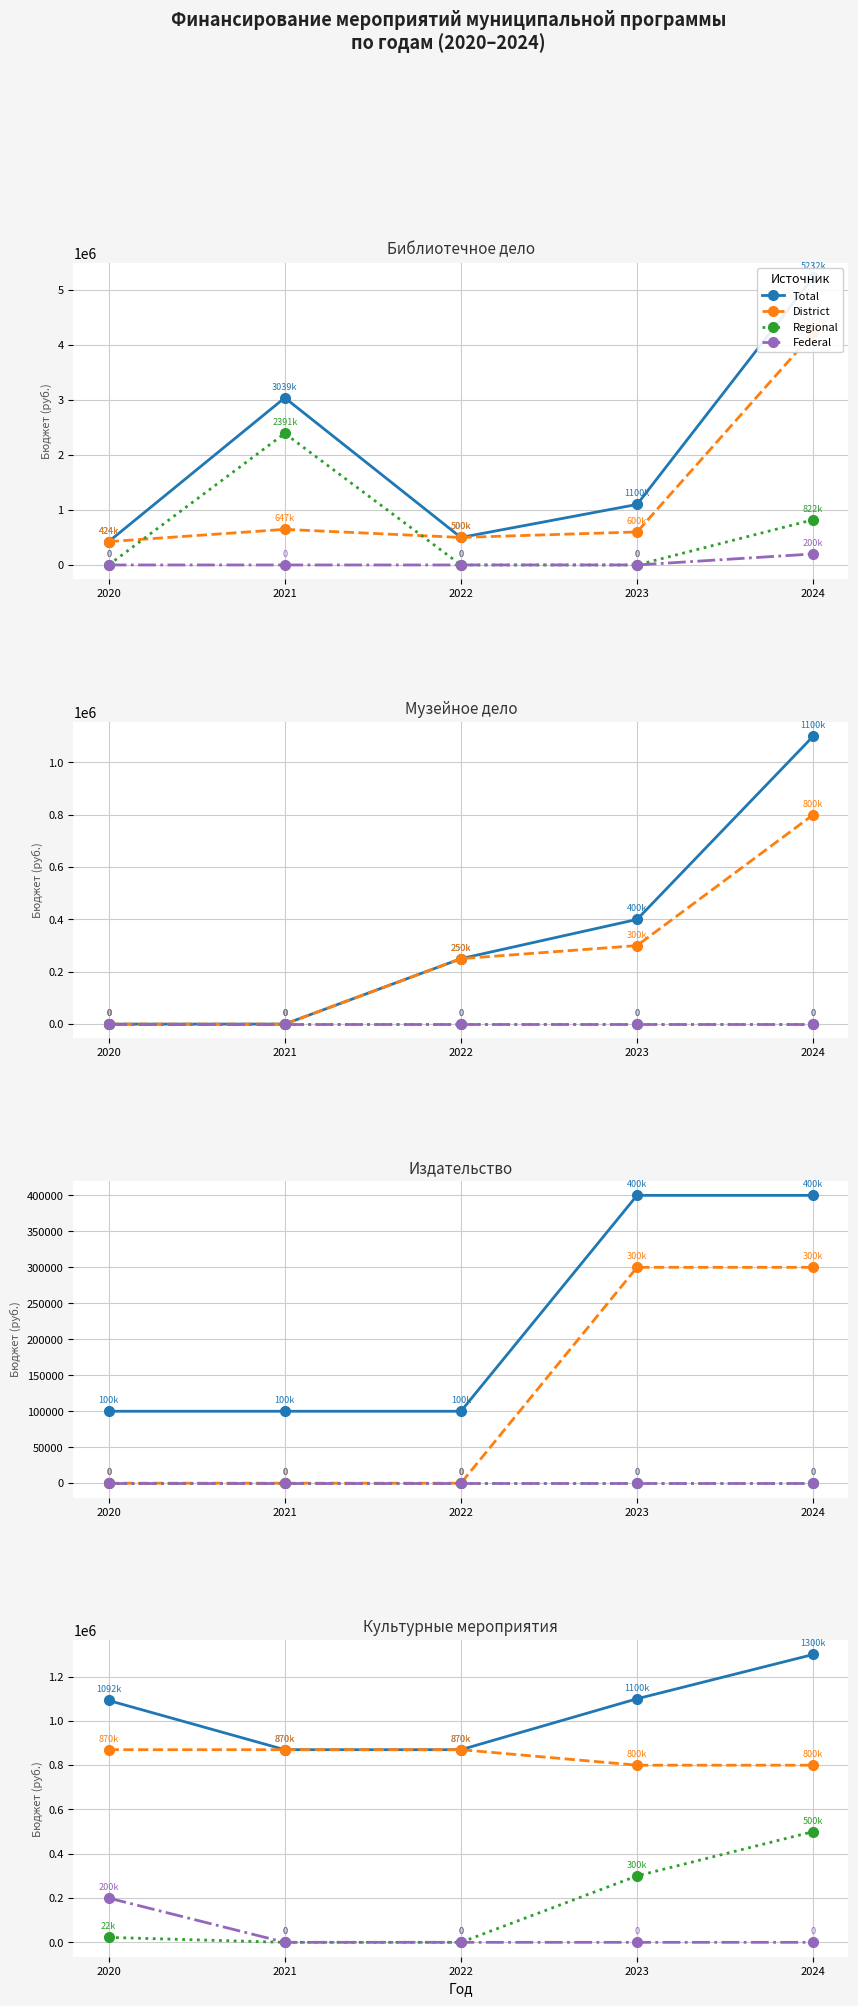

True or false: Federal and District cross at least once.

False